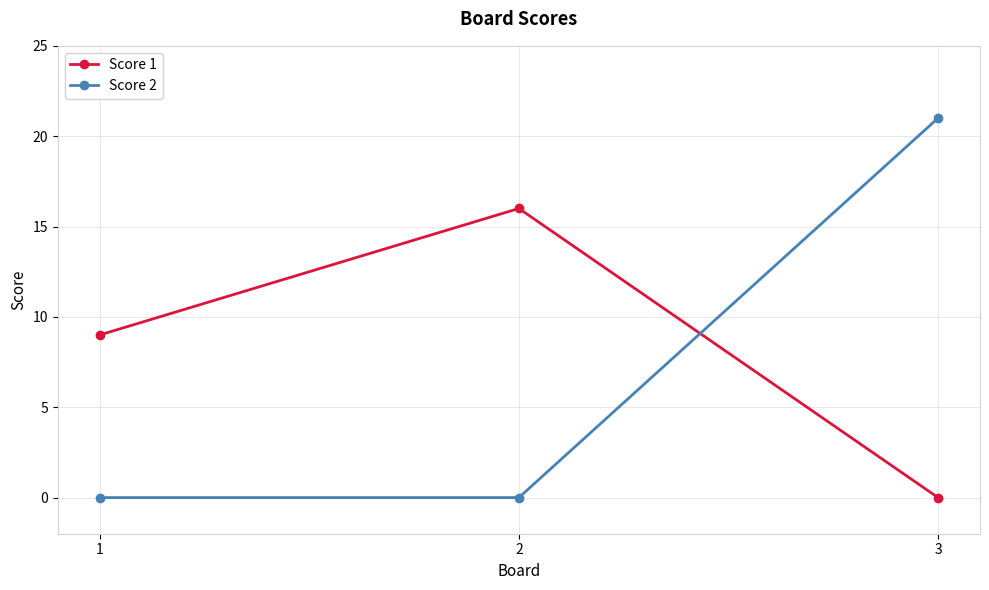

What is the total value across all series at 3?

21